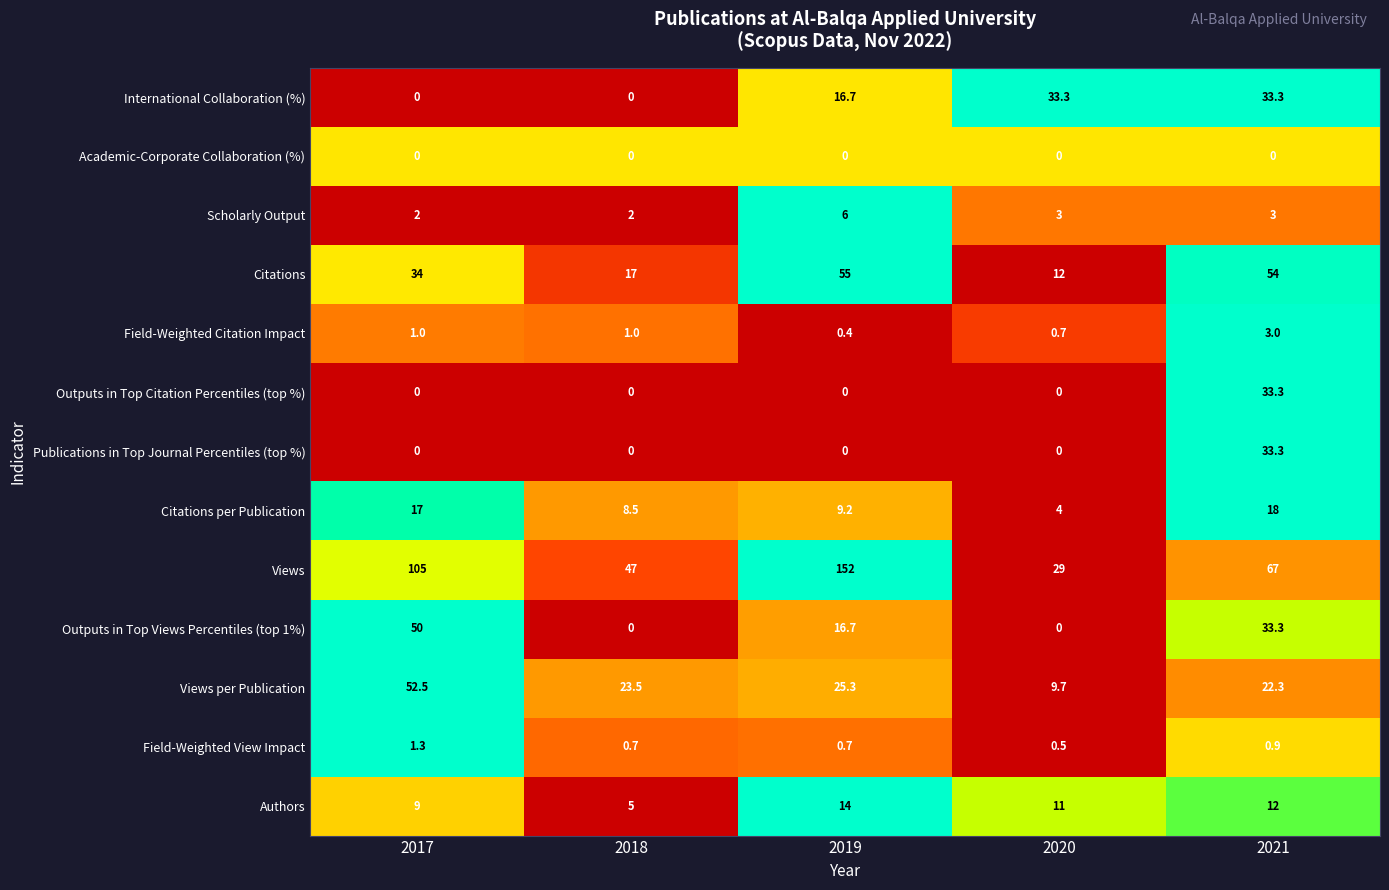

Which category has the highest value in the Field-Weighted Citation Impact series?

2021